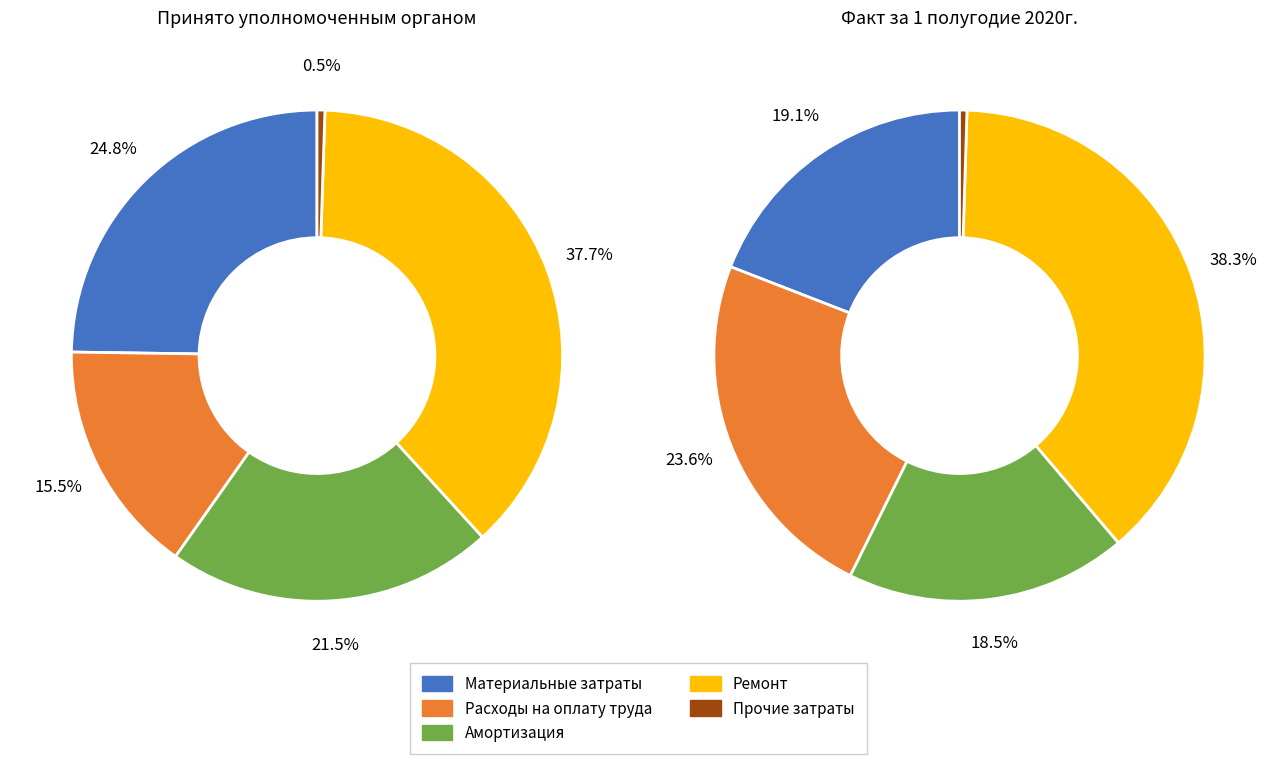

How many slices are in this pie chart?

5